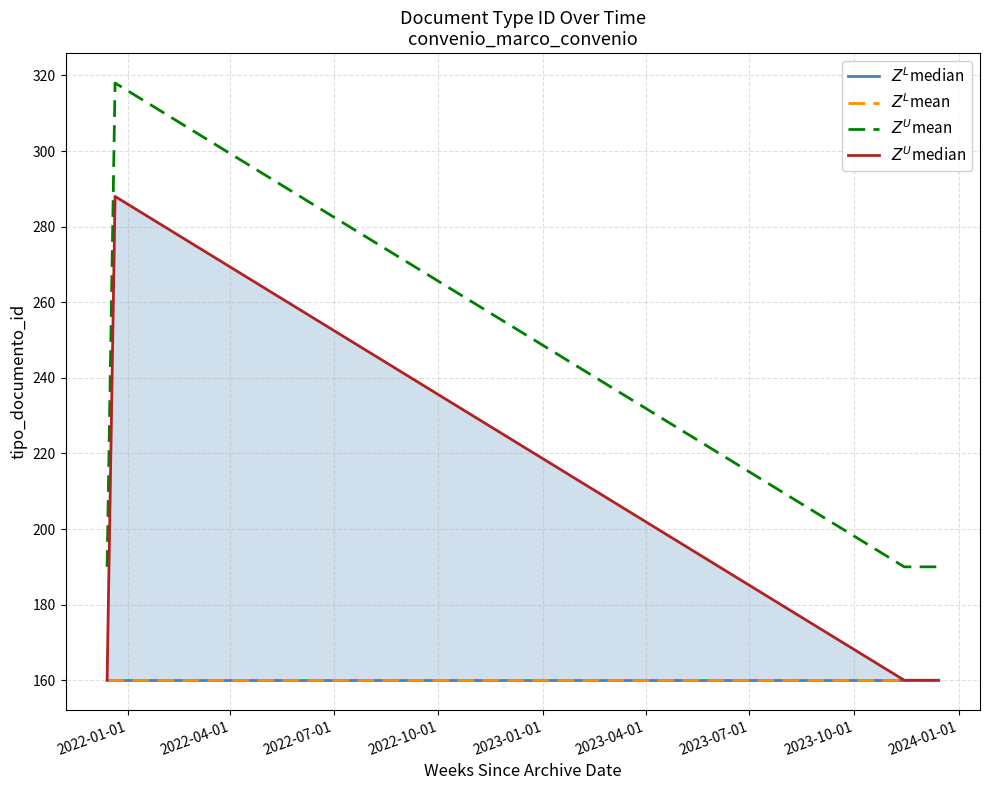

True or false: $Z^L$mean and $Z^L$median cross at least once.

False